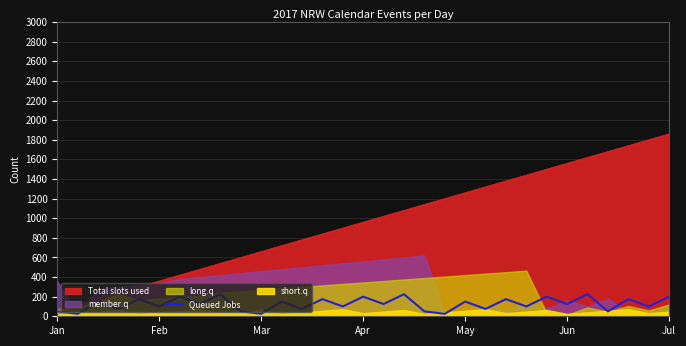

What is the lowest value of the Total slots used series?

60